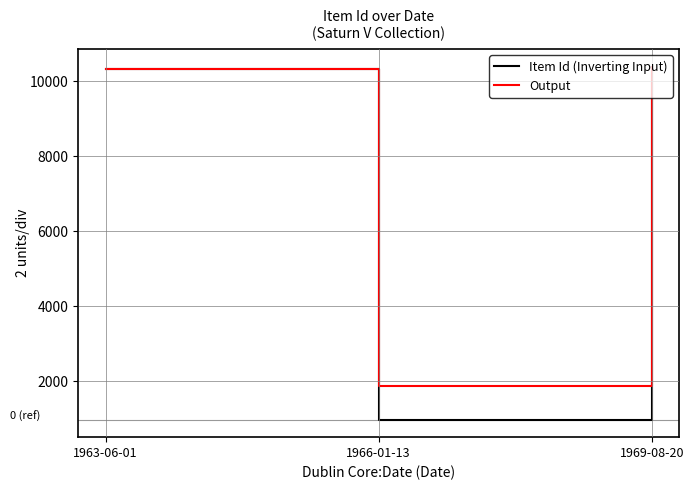

At which label does Item Id (Inverting Input) reach its minimum?

1966-01-13